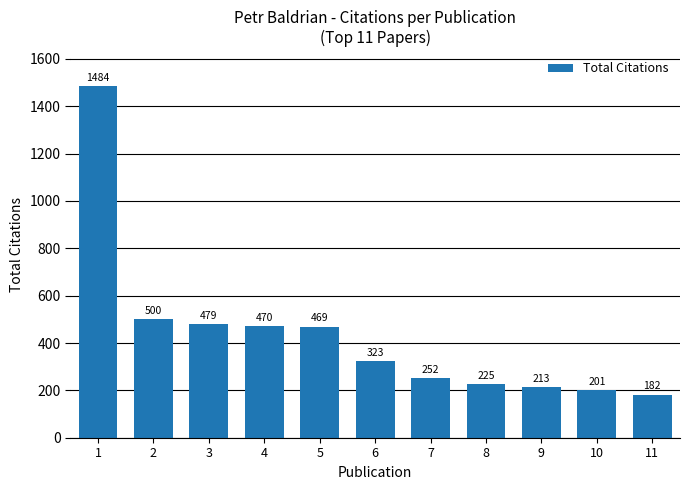

Reading left to right, list all the values displayed in this chart.

1484	500	479	470	469	323	252	225	213	201	182